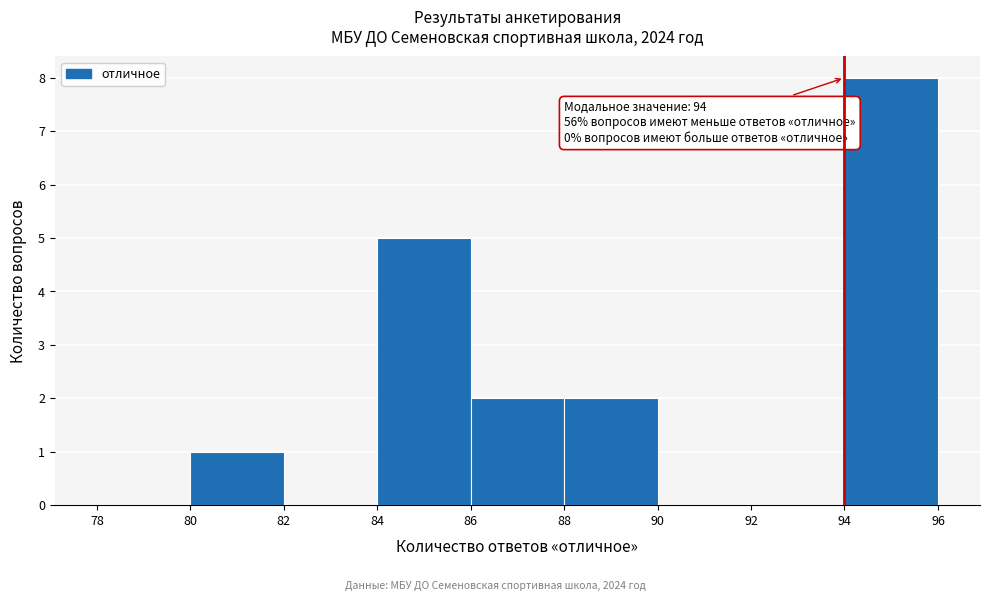

Which range on the x-axis has the tallest bar?

94 to 96